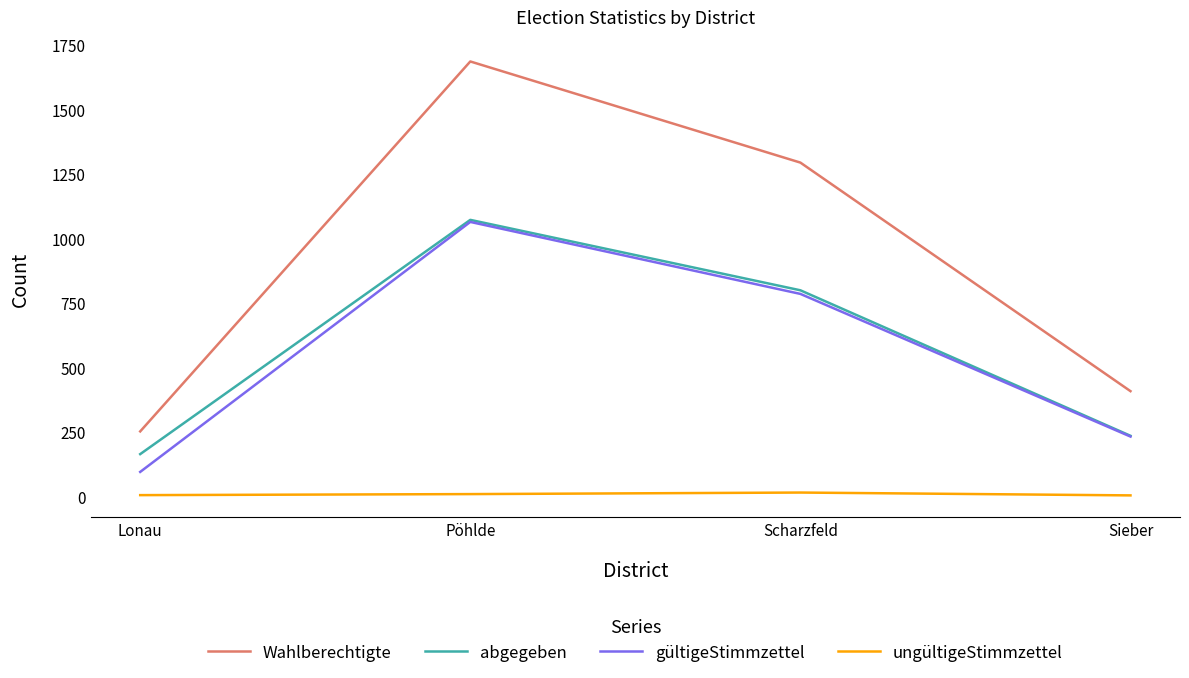

Which series changed the most between Lonau and Pöhlde?

Wahlberechtigte